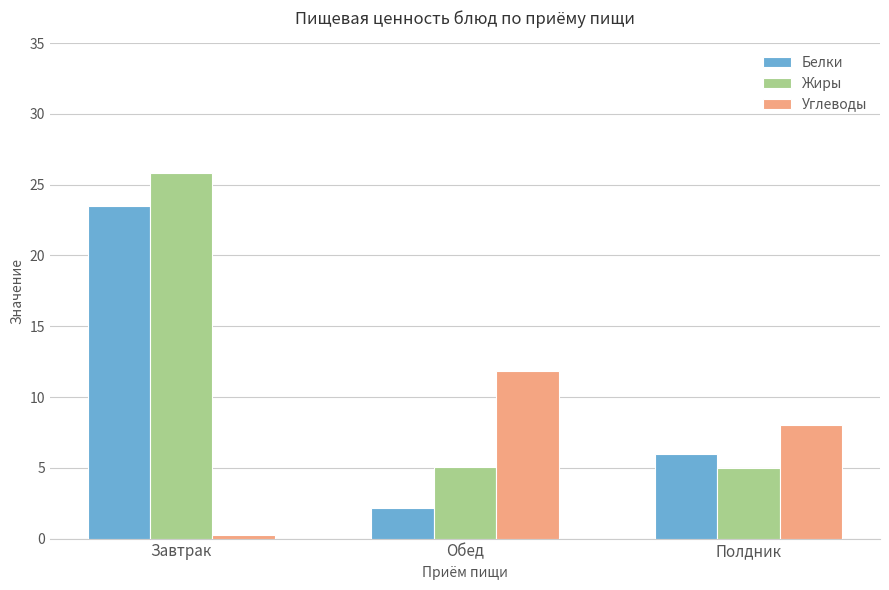

What position from the left is Обед?

2